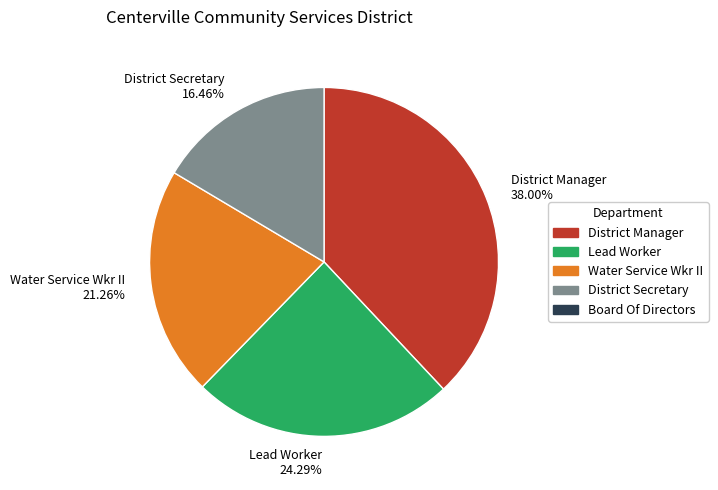

How many slices are in this pie chart?

4